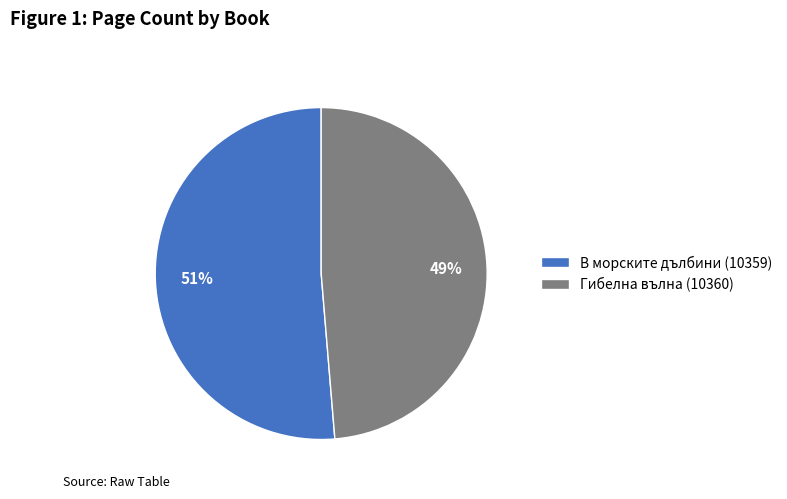

To the nearest percent, what is the combined percentage of В морските дълбини (10359) and Гибелна вълна (10360)?

100%